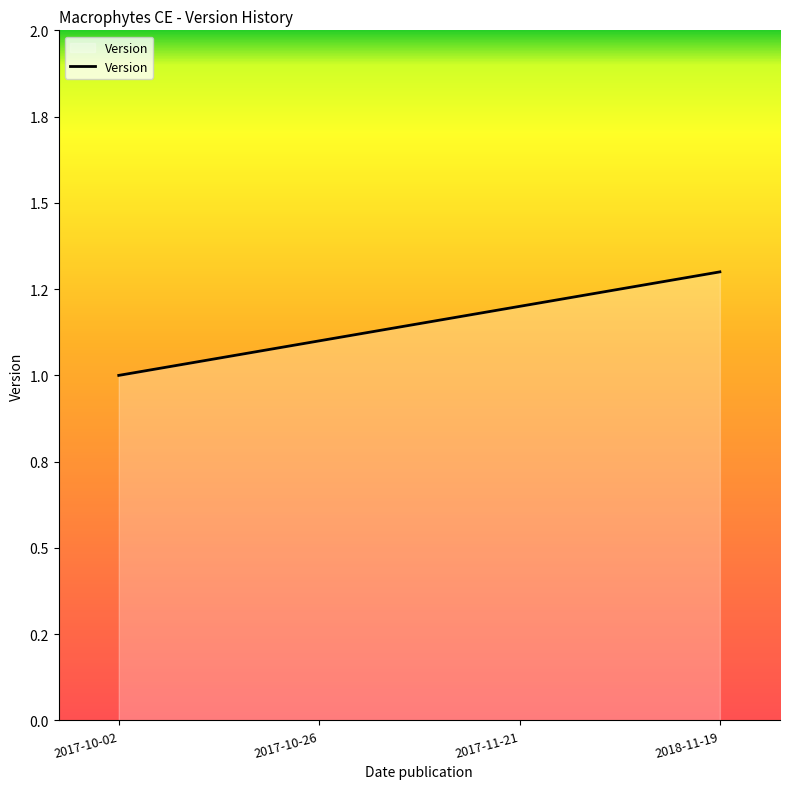

What is the minimum value shown in the chart?

1.0